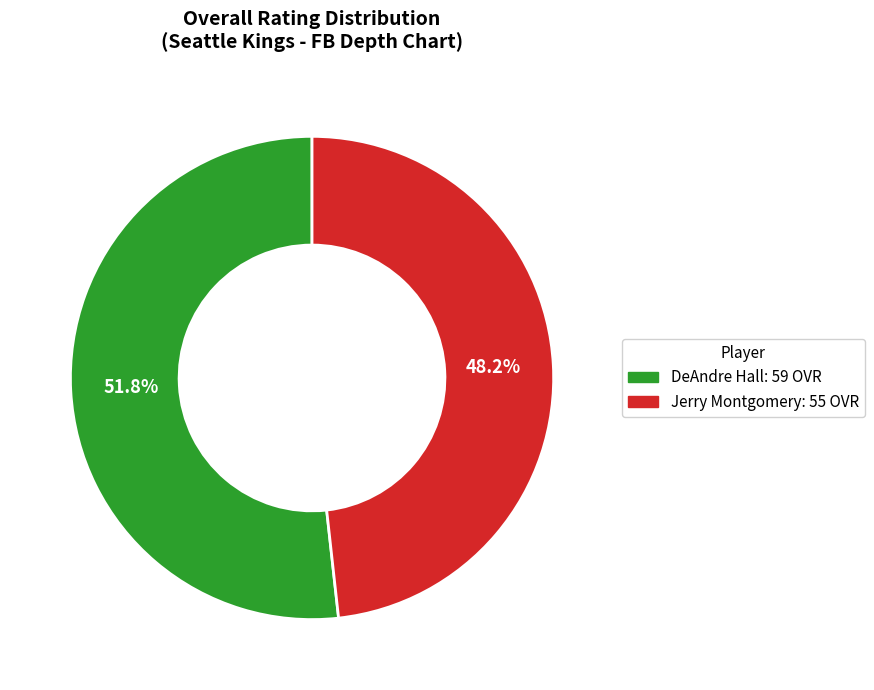

Rank the categories by value from lowest to highest.

Jerry Montgomery, DeAndre Hall